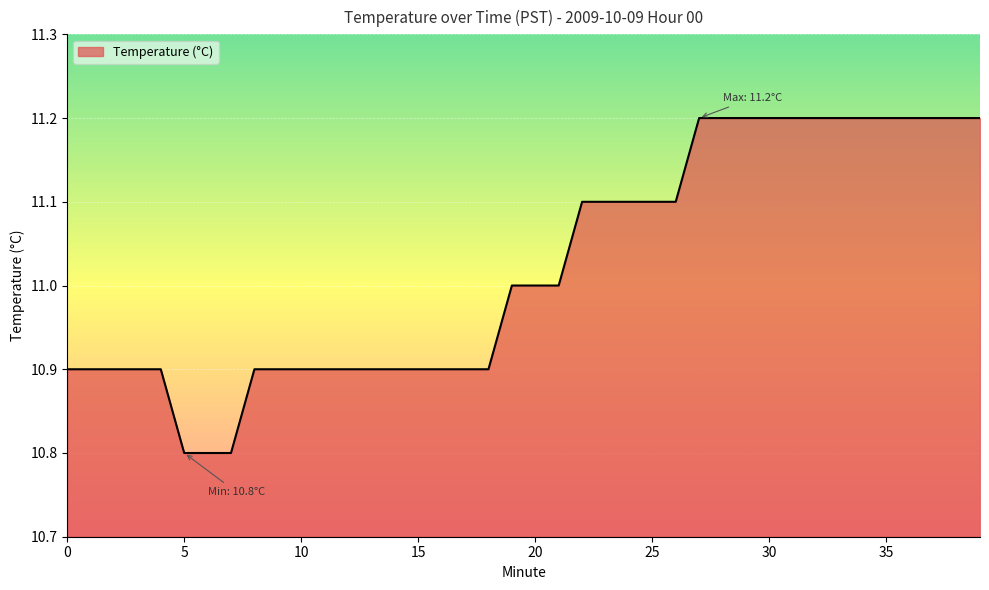

What is the maximum value shown in the chart?

11.2